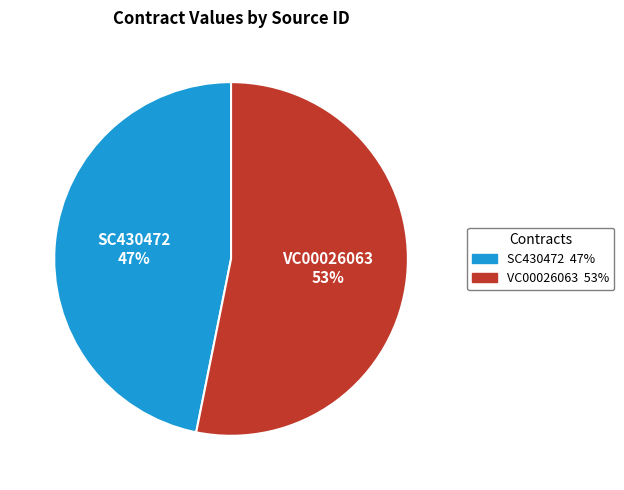

Between VC00026063 and SC430472, which is larger?

VC00026063